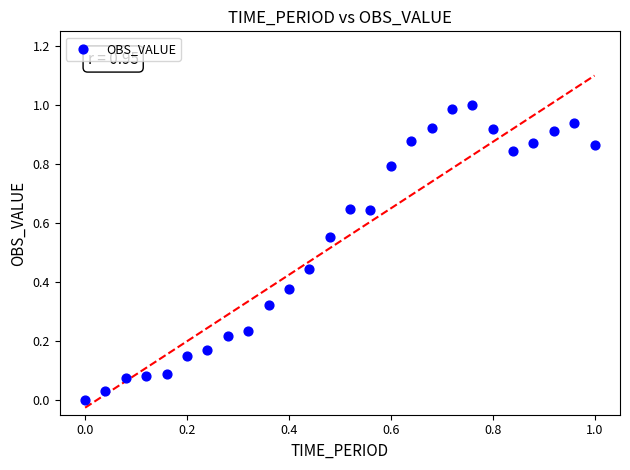

What is the range of Y values (max minus min)?

1.0